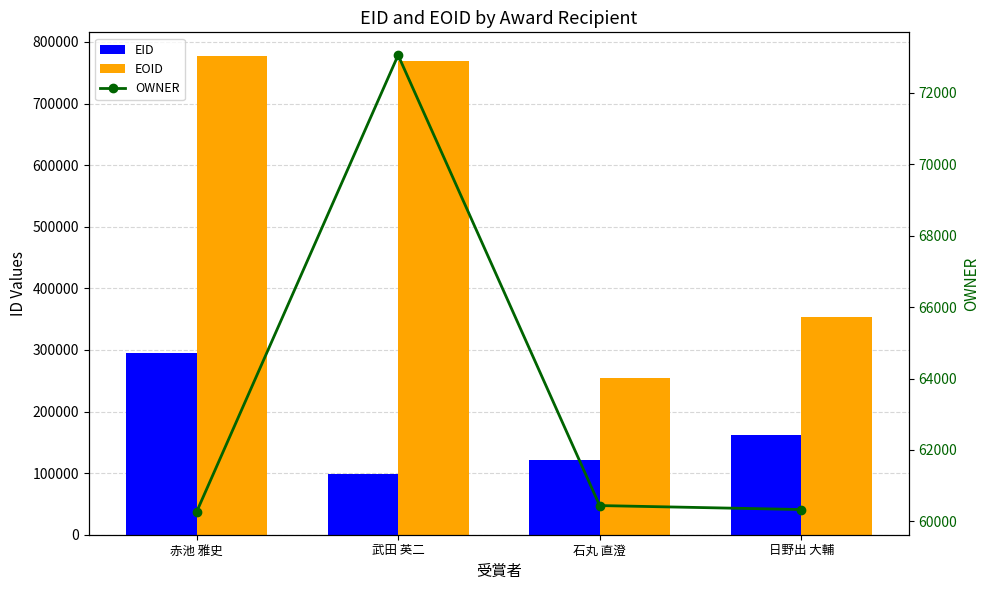

Is the value of OWNER at 日野出 大輔 greater than the value of EID at 武田 英二?

No